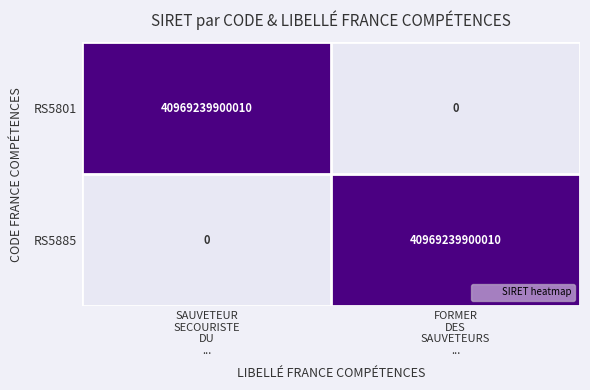

What is the average value of the RS5885 series?

20484619950005